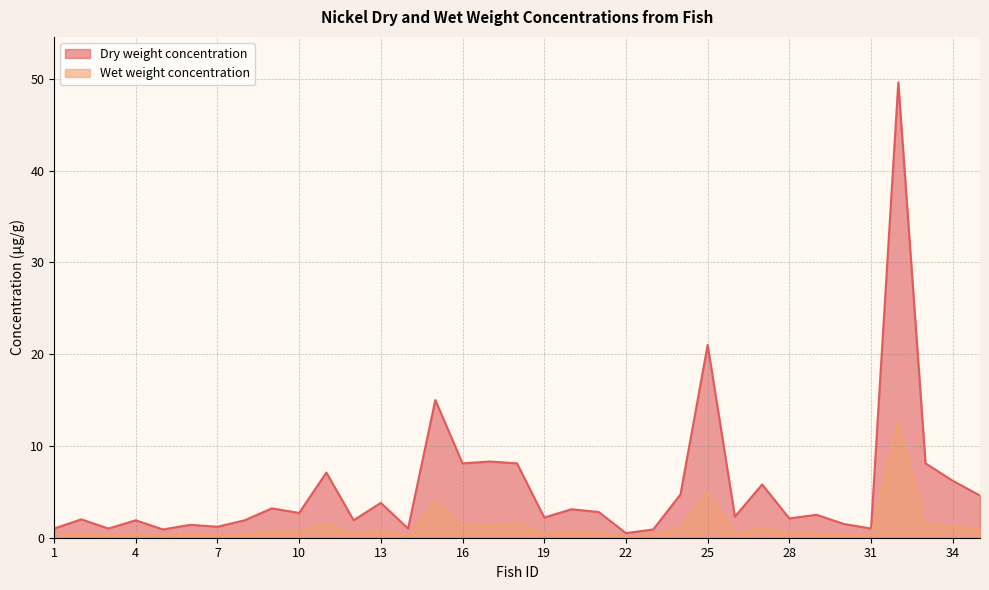

Rank the series by their average value, from highest to lowest.

Dry weight concentration, Wet weight concentration